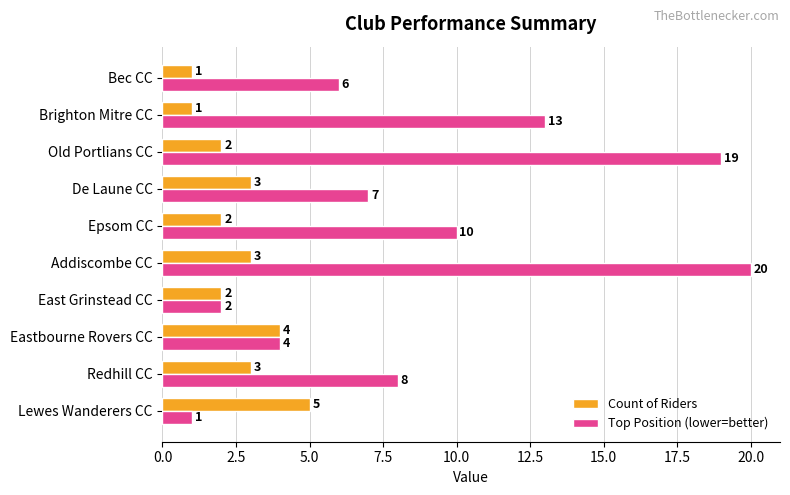

Which series has the largest total across all categories?

Top Position (lower=better)